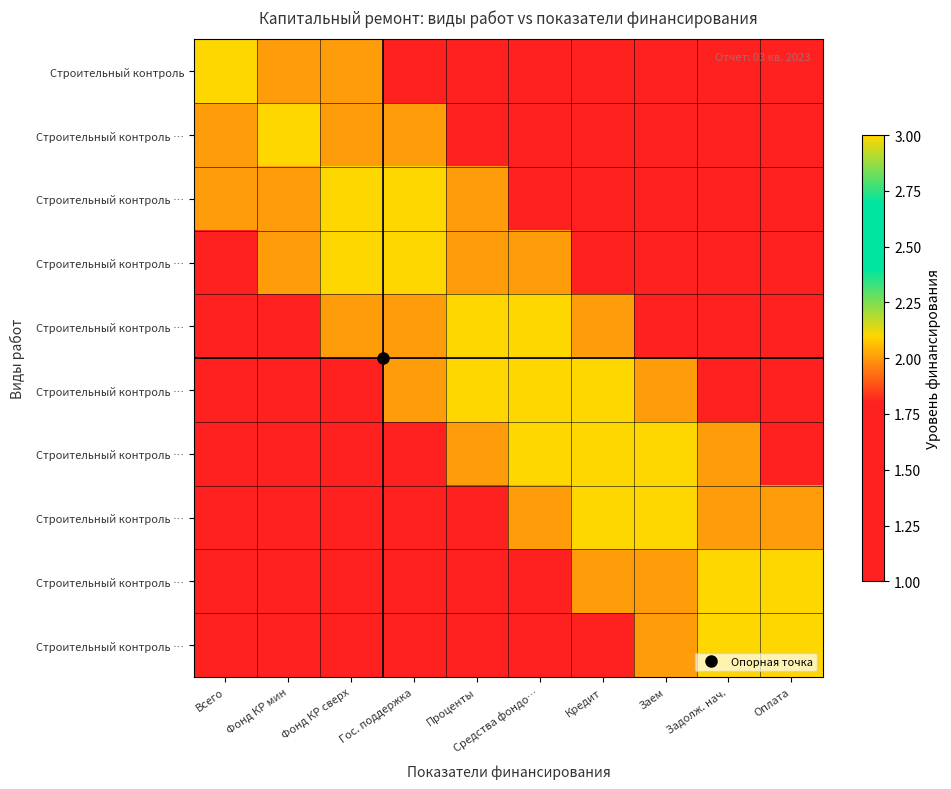

At how many categories does at least one series exceed 2?

10